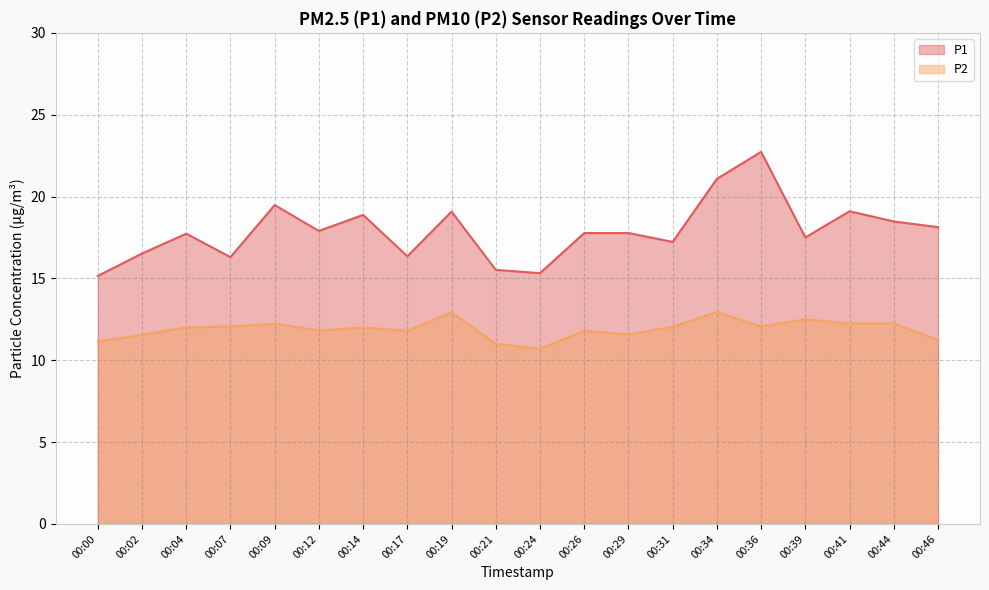

Between 00:26 and 00:29, which series saw the biggest shift?

P2